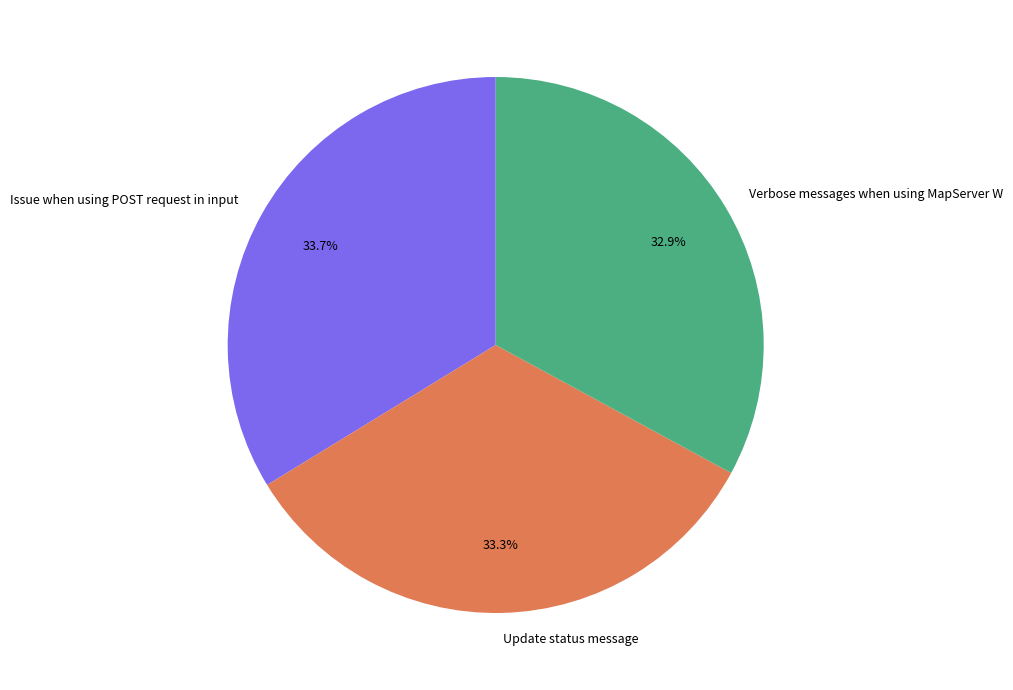

Approximately how many times larger is the value at Verbose messages when using MapServer W compared to Issue when using POST request in input?

1.0